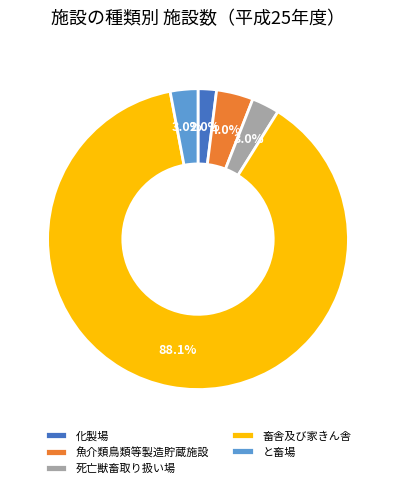

Count the number of slices in the pie.

5